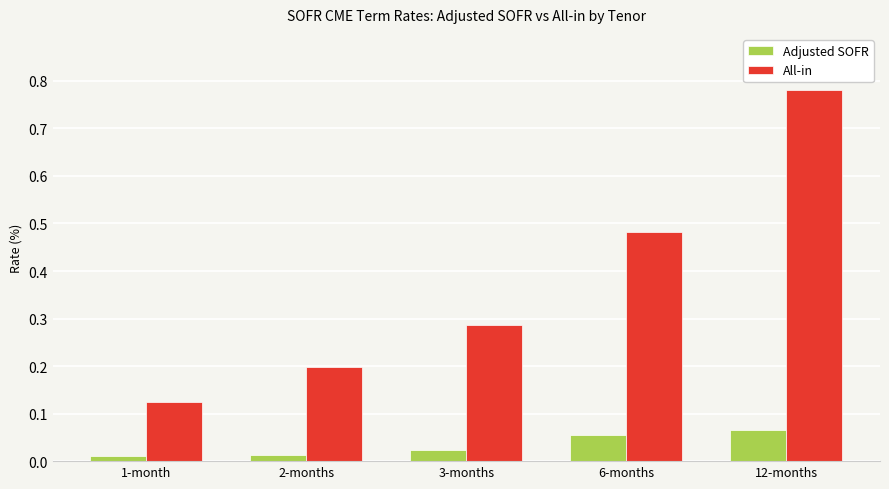

True or false: All-in has a value of 1.2 at 12-months.

False